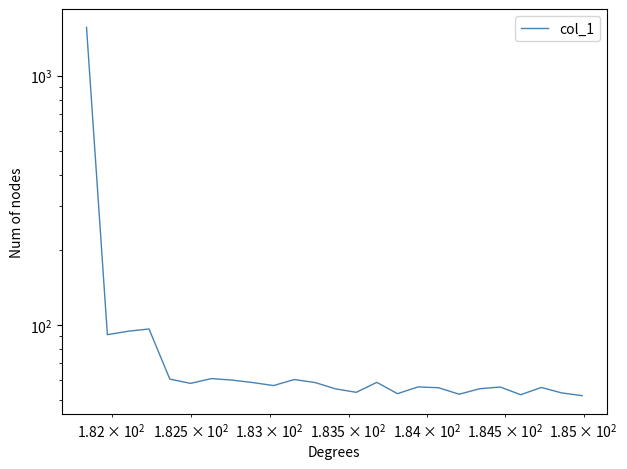

How many points are higher than both their immediate neighbors (excluding endpoints)?

7